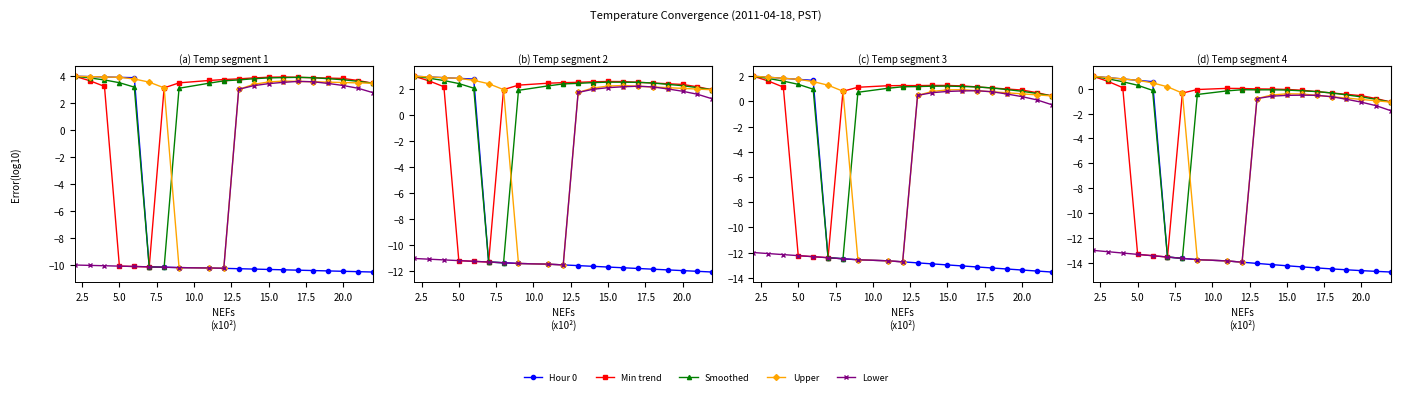

True or false: Lower has a value of -0.3 at 16.

False